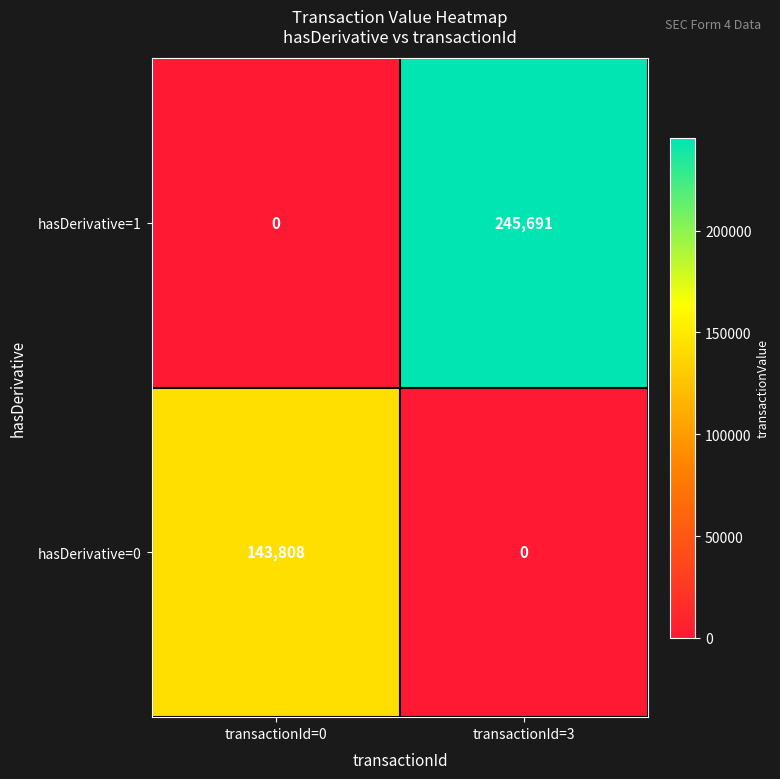

What is the sum of the hasDerivative=1 values at transactionId=3 and transactionId=0?

245691